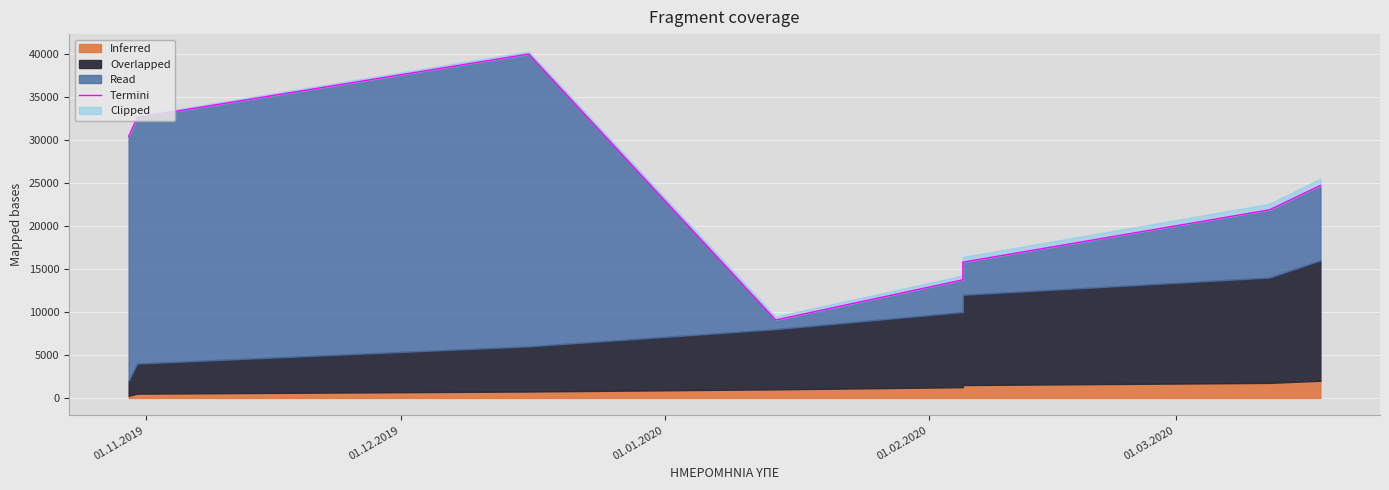

What is the difference between the maximum and minimum values?

30935.9